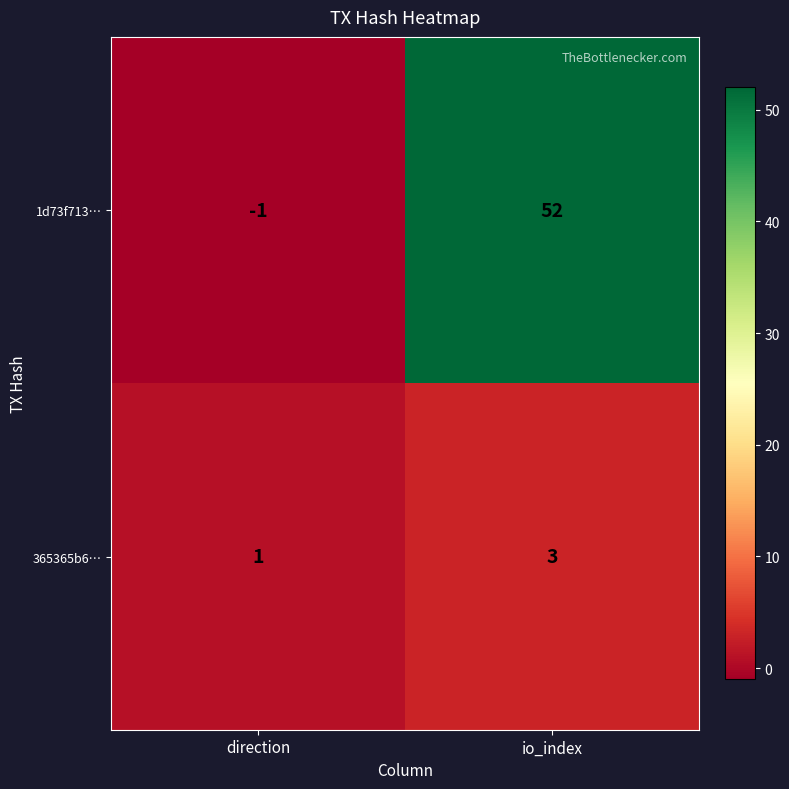

Which category has the highest value across all series?

io_index